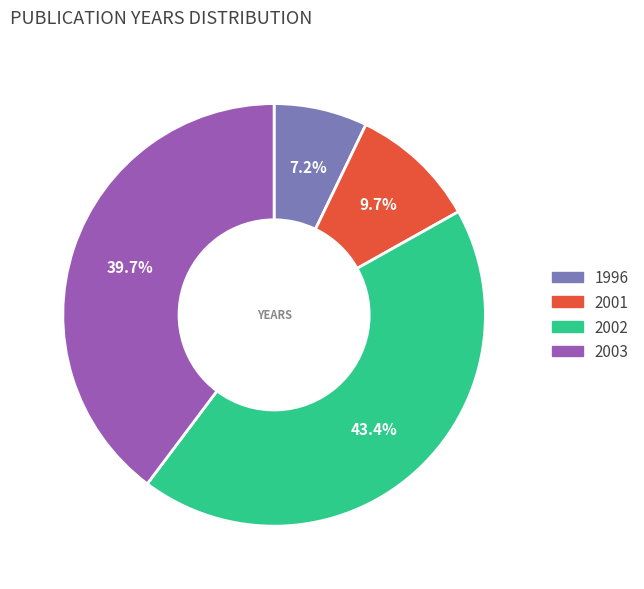

Does any single category account for the majority?

No